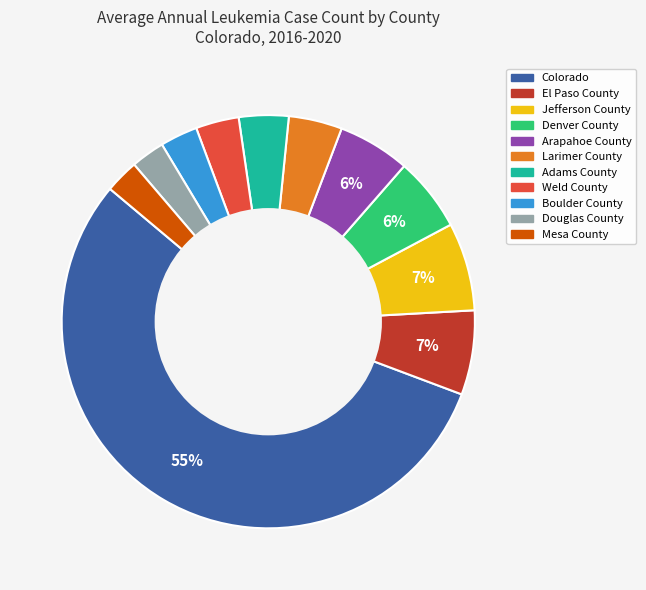

Is it true that El Paso County is 7% of the pie?

True